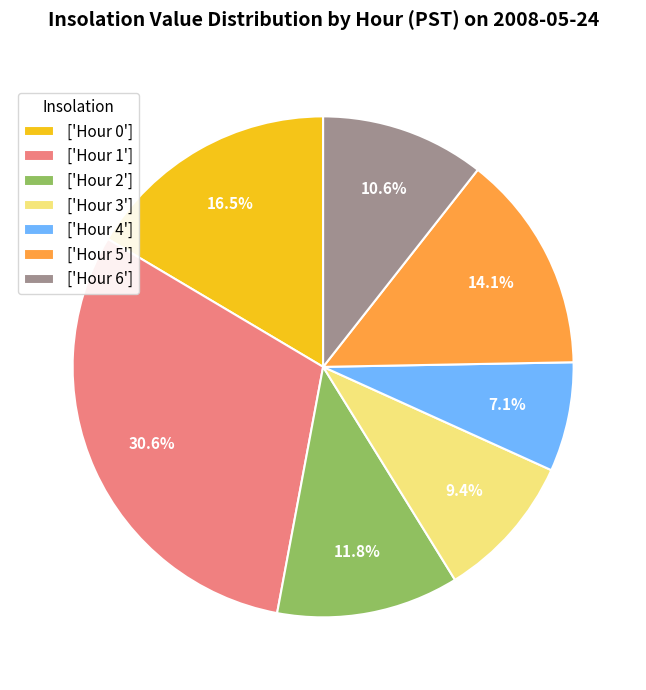

Which slice is the smallest?

['Hour 4']